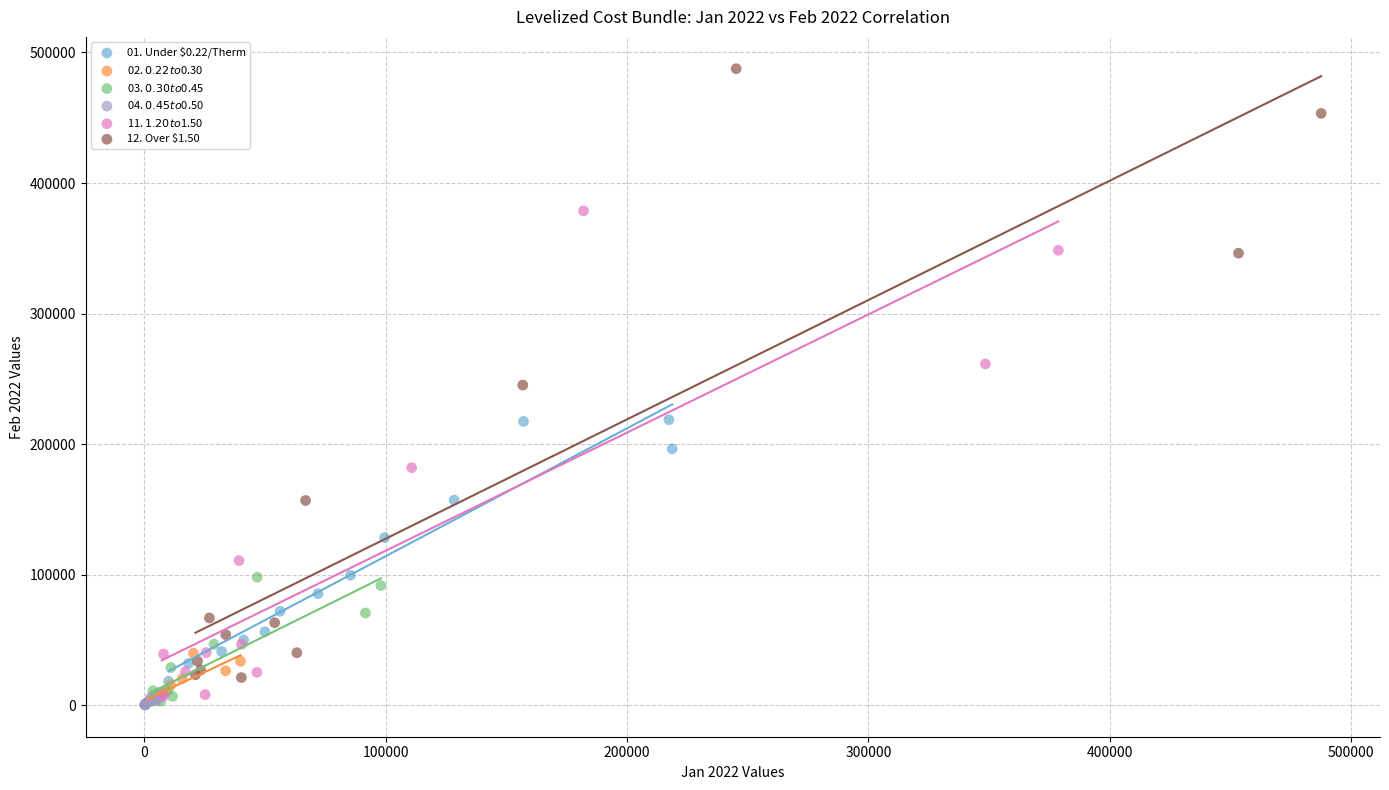

Which series has the widest spread of Y values?

12. Over $1.50